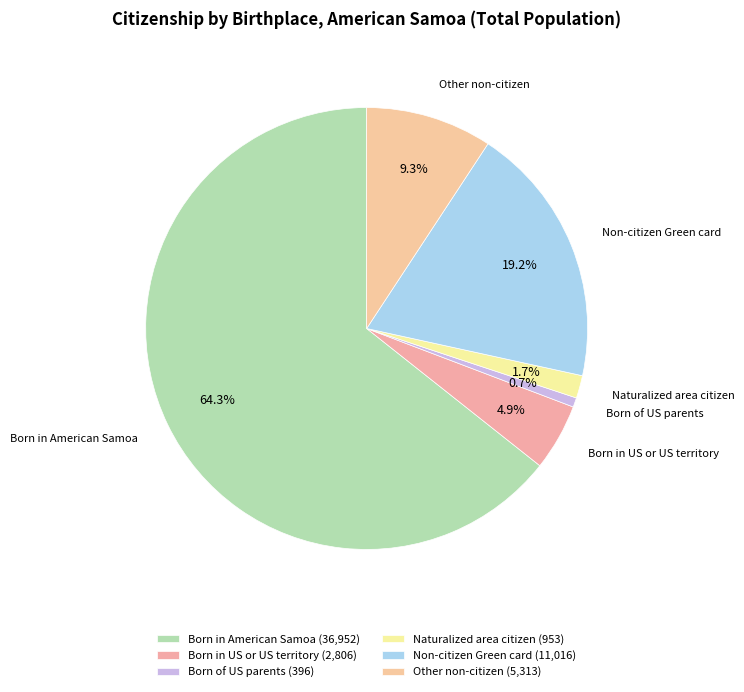

Is there any slice that represents more than half of the pie?

Yes